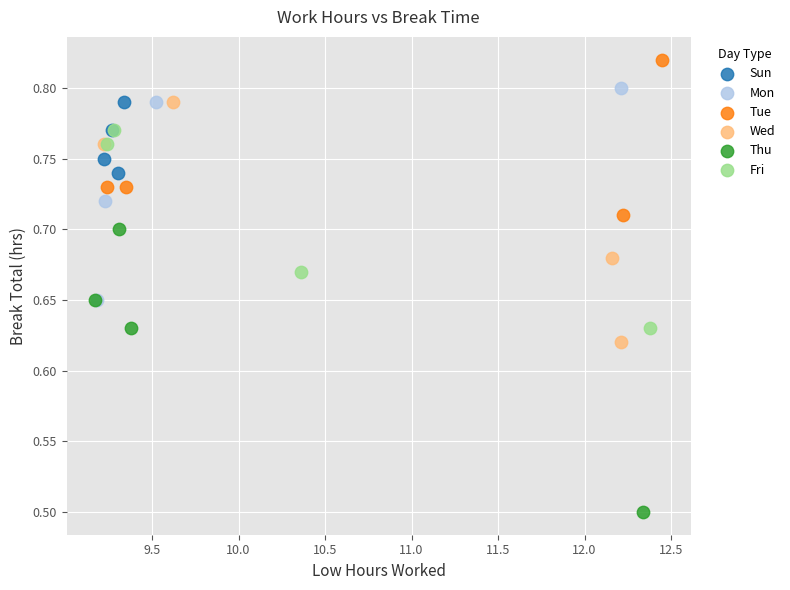

Which series reaches the maximum Y coordinate?

Tue